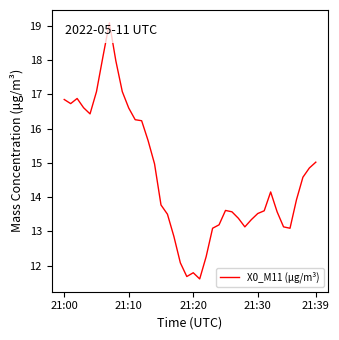

What is the minimum value shown in the chart?

11.6